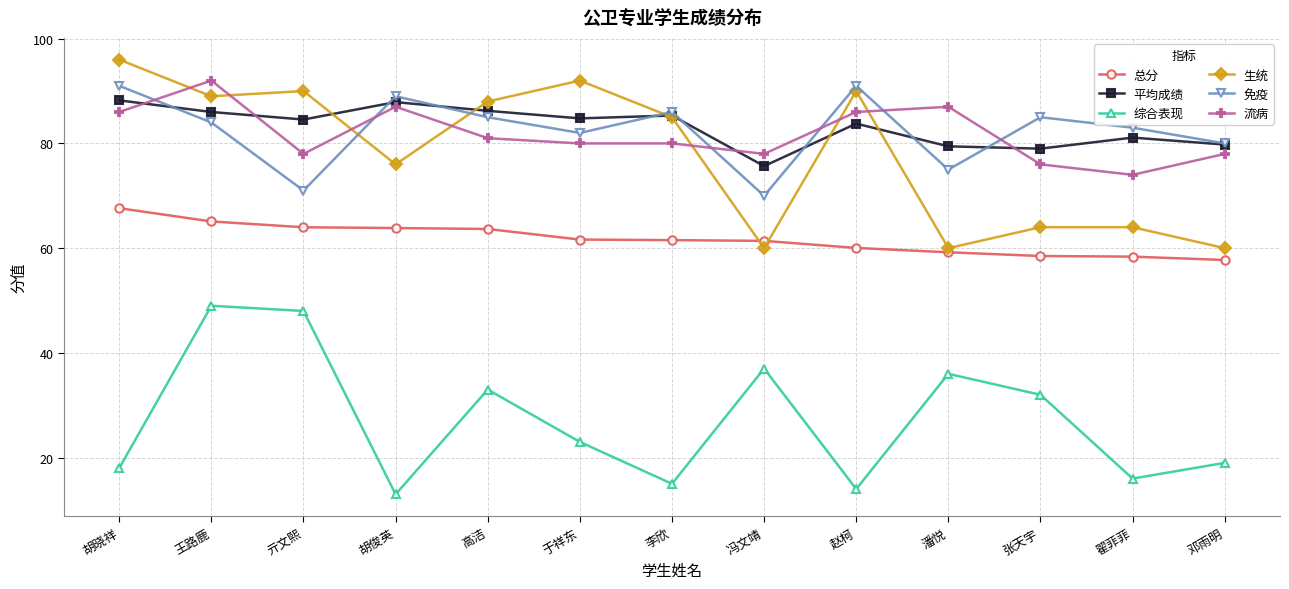

What is the sum of the 平均成绩 values at 王路鹿 and 邓雨明?

165.8